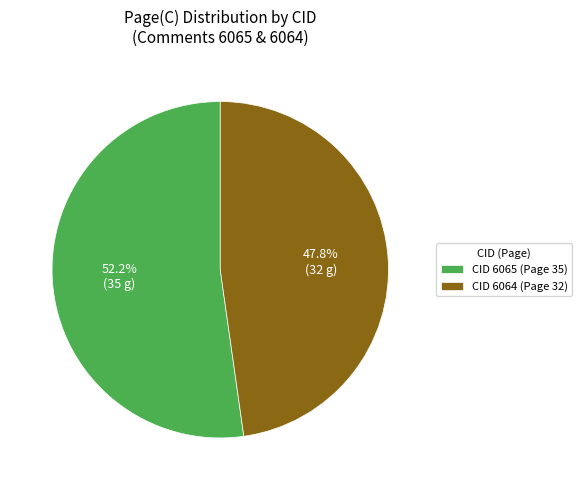

The CID 6065 (Page 35) slice represents 52% of the pie. True or false?

True